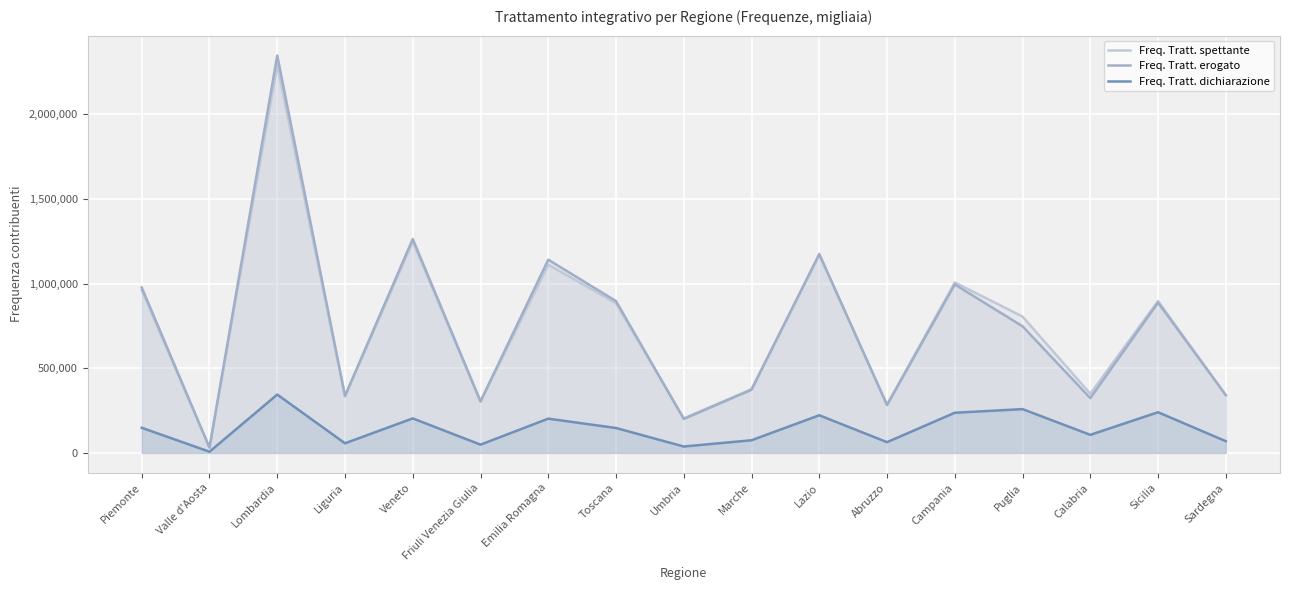

Which series has the largest range (max minus min)?

Freq. Tratt. erogato